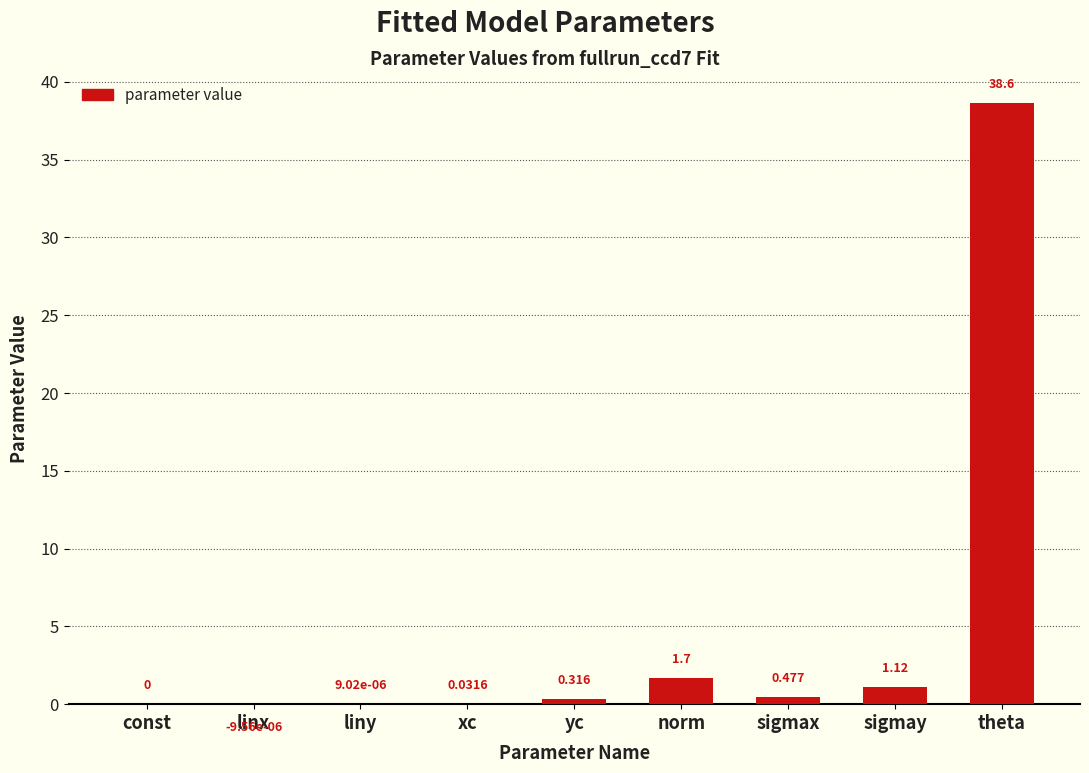

At which category does the chart reach its peak across all series?

theta